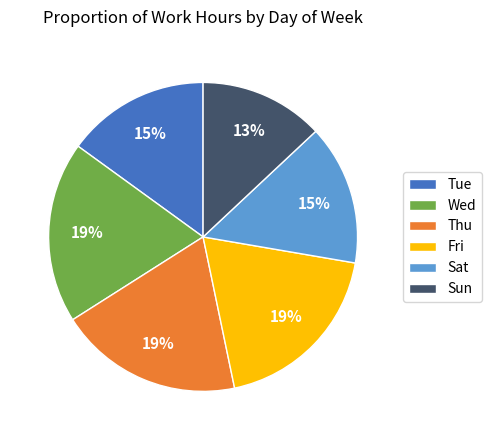

Combined, do Wed and Sun account for over 50%?

No